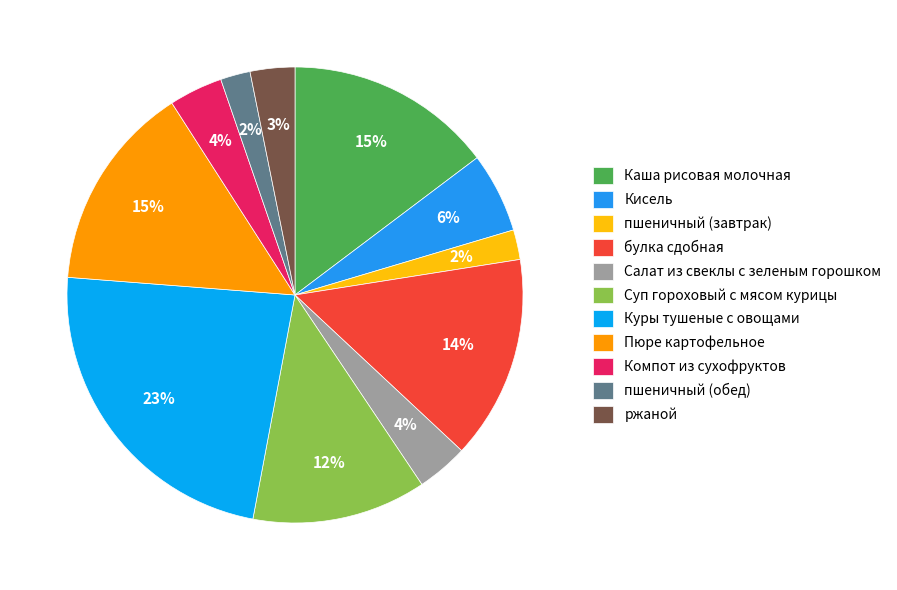

To the nearest percent, what is the average slice percentage?

9%